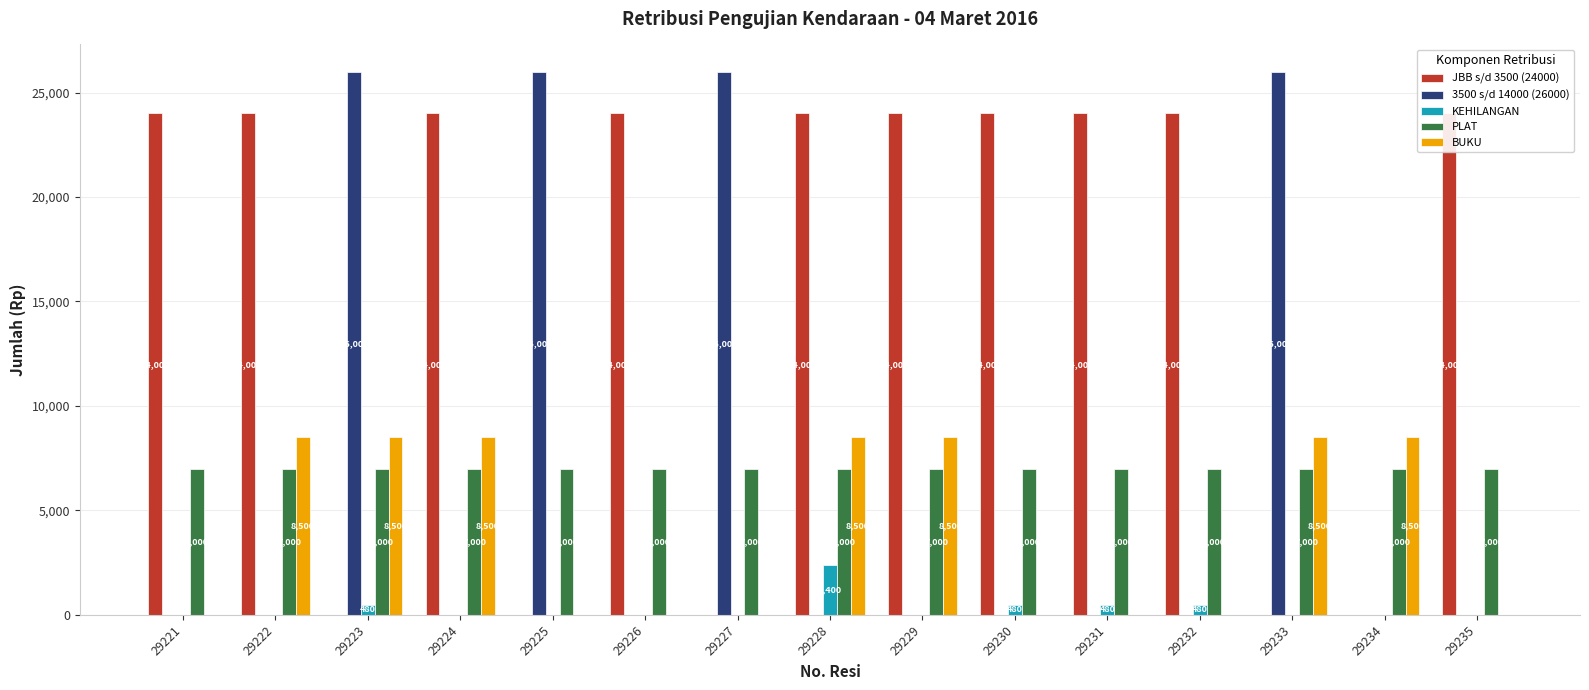

What is the difference between the highest and lowest values at 29235?

24000